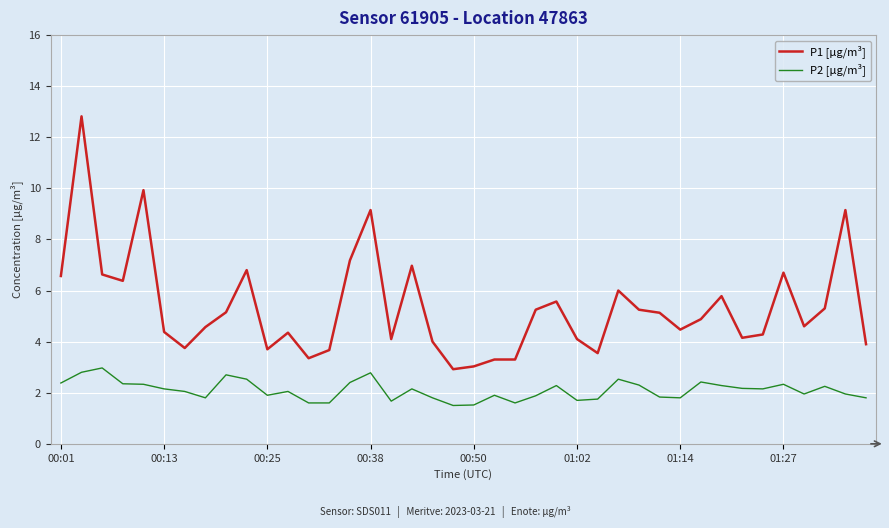

What is the smallest value displayed?

1.5